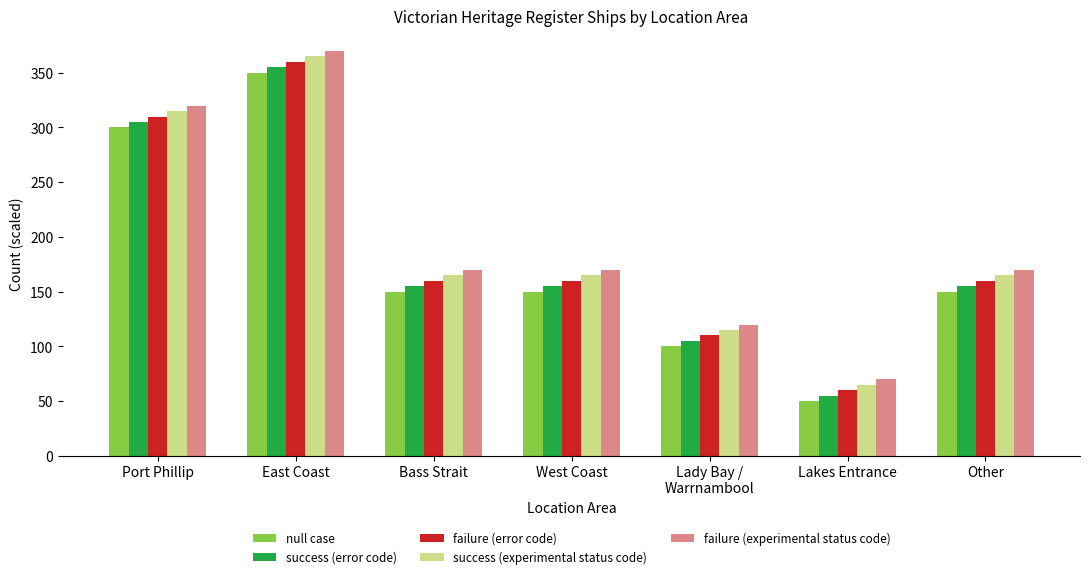

Where does the null case series first go above 150?

Port Phillip